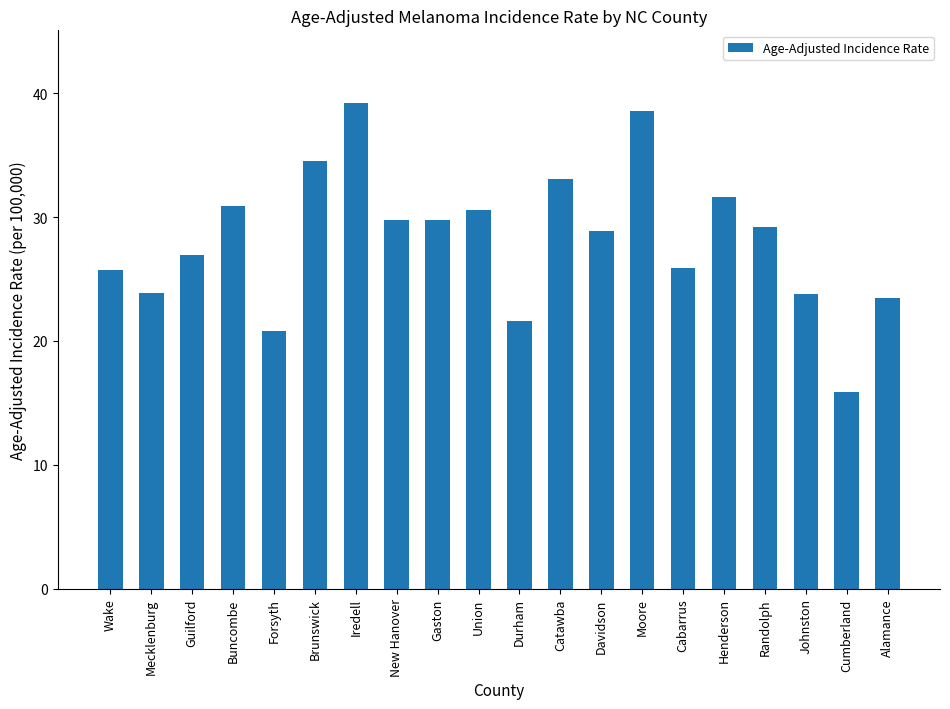

What is the sum of the values at Johnston and Moore?

62.4